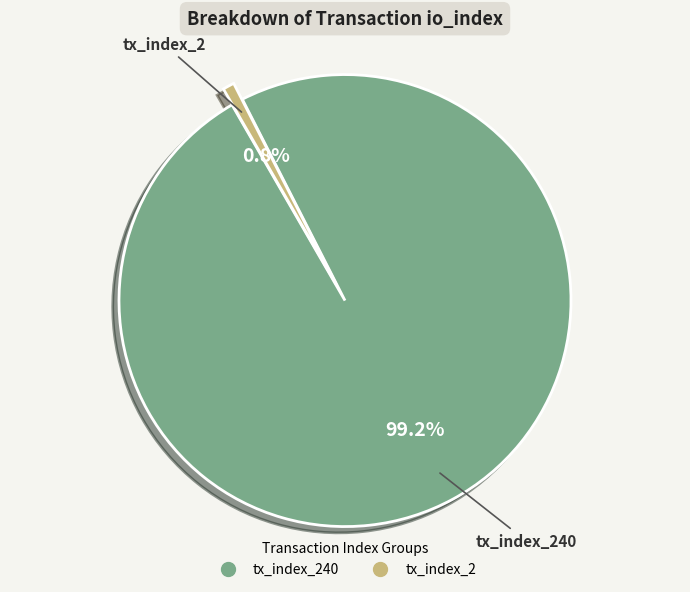

Is there a majority slice in this chart?

Yes